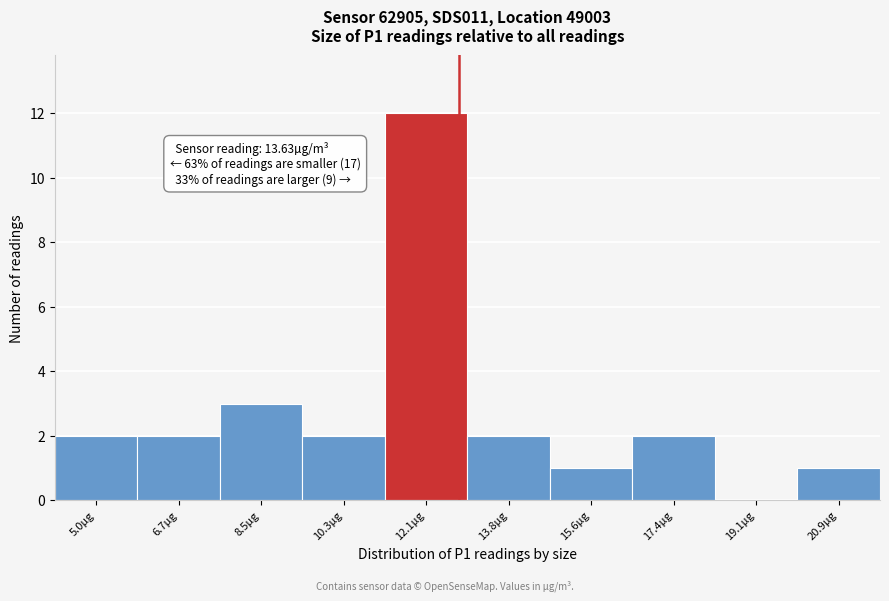

Reading left to right, transcribe all the data shown in this chart.

5.0µg=2	6.7µg=2	8.5µg=3	10.3µg=2	12.1µg=12	13.8µg=2	15.6µg=1	17.4µg=2	19.1µg=0	20.9µg=1